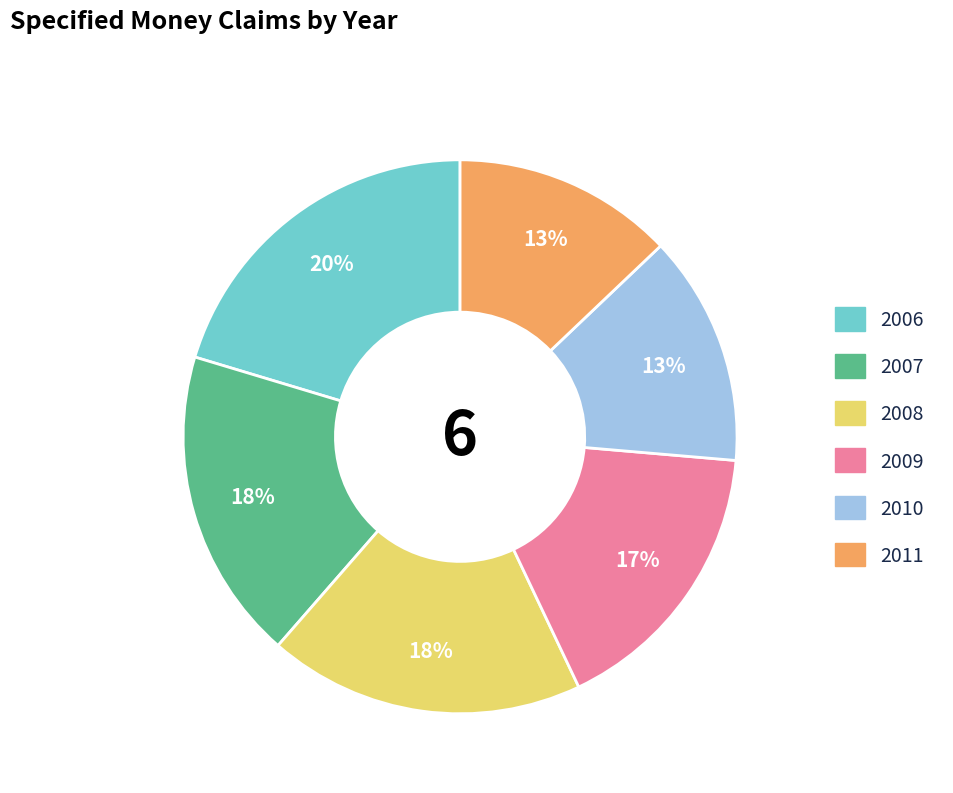

Is it true that 2010 is 13% of the pie?

True